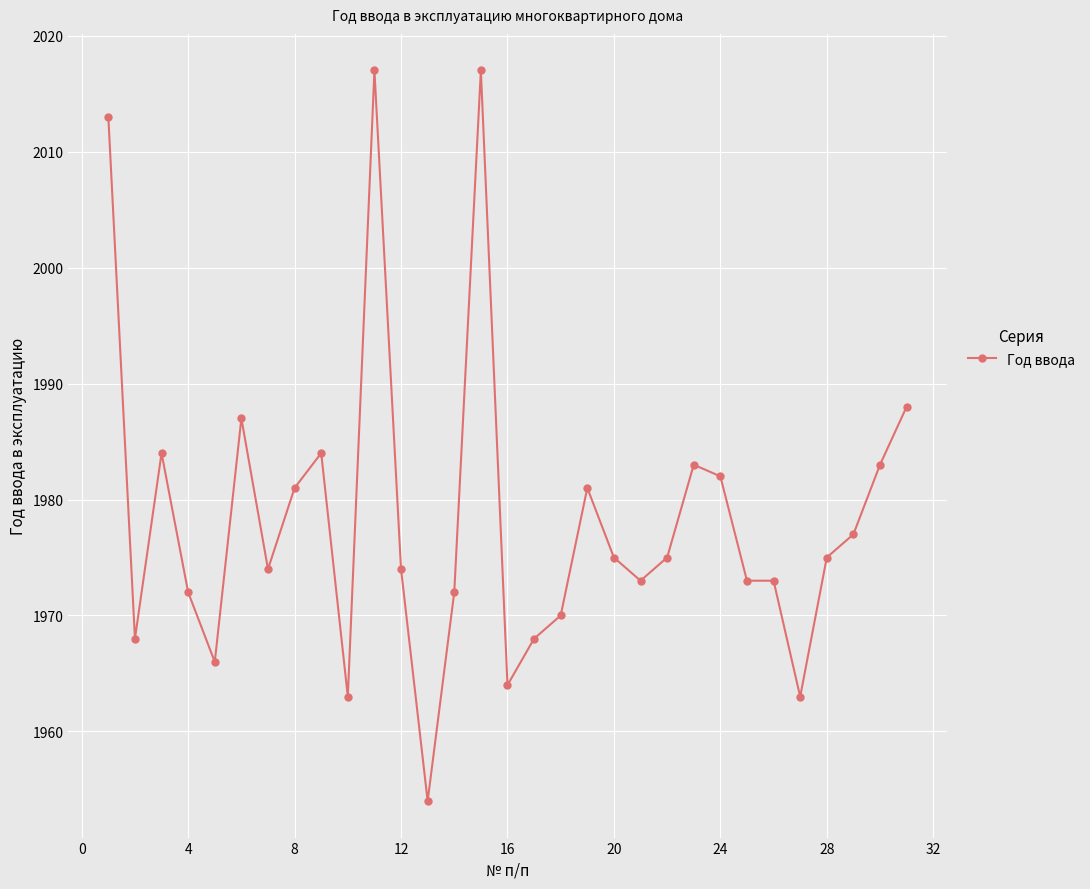

What is the sum of all values?

61329